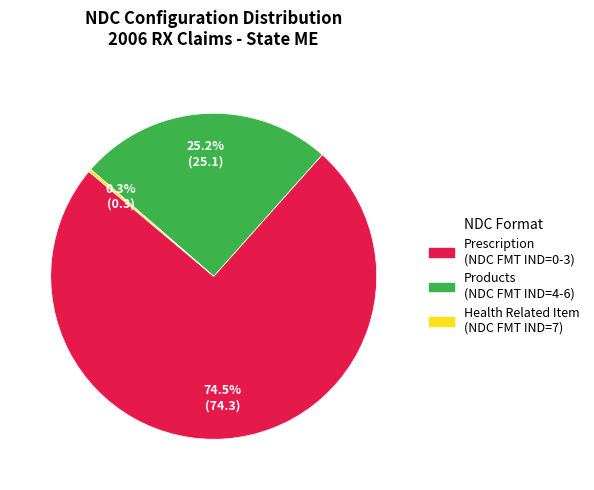

Is there any slice that represents more than half of the pie?

Yes